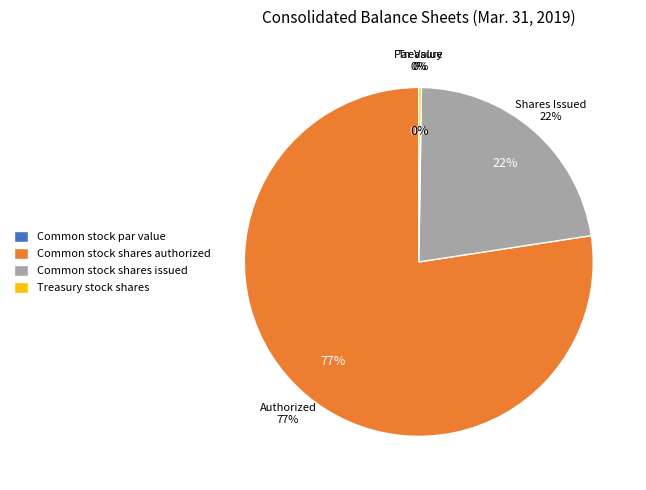

To the nearest percent, what is the average slice percentage?

25%